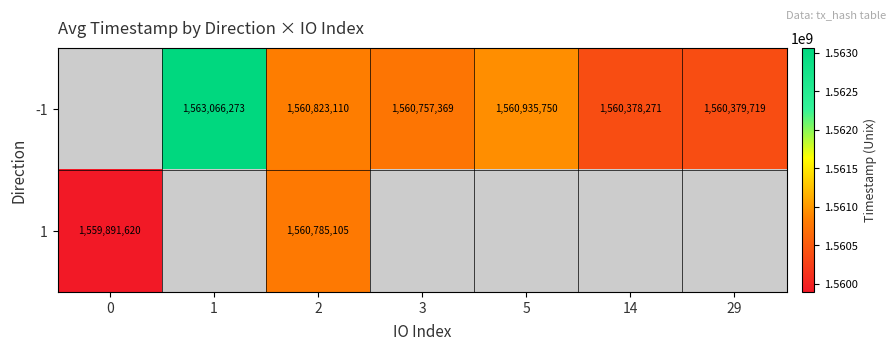

The value of -1 at 2 is 654660277. True or false?

False